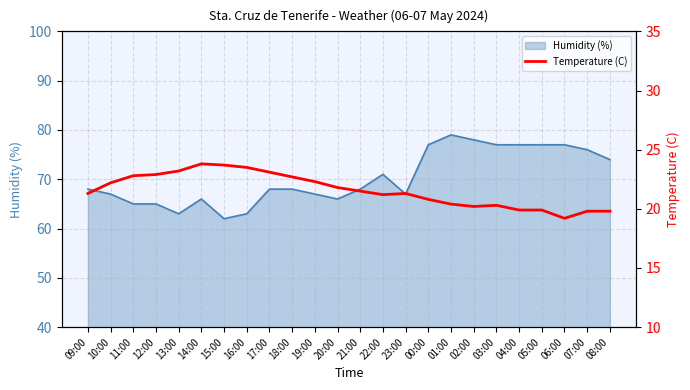

The Humidity (%) series shows 67 at 19:00. True or false?

True